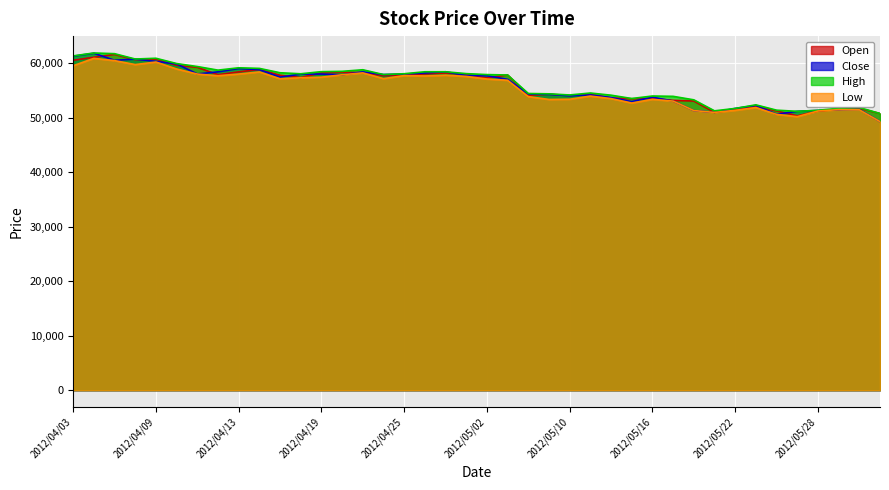

Reading right to left, extract all data points from this chart.

Open: 2012/05/31=50790	2012/05/30=51750	2012/05/29=51550	2012/05/28=51250	2012/05/25=50360	2012/05/24=51270	2012/05/23=52070	2012/05/22=51520	2012/05/21=50990	2012/05/18=53080	2012/05/17=53200	2012/05/16=53540	2012/05/15=53500	2012/05/14=53640	2012/05/11=54310	2012/05/10=54100	2012/05/09=54330	2012/05/08=54120	2012/05/07=57860	2012/05/02=57320	2012/05/01=57940	2012/04/27=58220	2012/04/26=58060	2012/04/25=57870	2012/04/24=57710	2012/04/23=58310	2012/04/20=58360	2012/04/19=58250	2012/04/18=57390	2012/04/17=57810	2012/04/16=58880	2012/04/13=58430	2012/04/12=57910	2012/04/11=59270	2012/04/10=59630	2012/04/09=60760	2012/04/06=60670	2012/04/05=61630	2012/04/04=61110	2012/04/03=60560
Close: 2012/05/31=49300	2012/05/30=51540	2012/05/29=51500	2012/05/28=51350	2012/05/25=51190	2012/05/24=50650	2012/05/23=52270	2012/05/22=51720	2012/05/21=51000	2012/05/18=51330	2012/05/17=53070	2012/05/16=53780	2012/05/15=52970	2012/05/14=53720	2012/05/11=54200	2012/05/10=54040	2012/05/09=54300	2012/05/08=54360	2012/05/07=57060	2012/05/02=57720	2012/05/01=57770	2012/04/27=58450	2012/04/26=58230	2012/04/25=58030	2012/04/24=57940	2012/04/23=58430	2012/04/20=57900	2012/04/19=58030	2012/04/18=58020	2012/04/17=57460	2012/04/16=58840	2012/04/13=59040	2012/04/12=58440	2012/04/11=58050	2012/04/10=59890	2012/04/09=60360	2012/04/06=60770	2012/04/05=60560	2012/04/04=61850	2012/04/03=61310
High: 2012/05/31=50790	2012/05/30=51880	2012/05/29=51750	2012/05/28=51380	2012/05/25=51190	2012/05/24=51400	2012/05/23=52380	2012/05/22=51720	2012/05/21=51280	2012/05/18=53300	2012/05/17=53940	2012/05/16=54000	2012/05/15=53540	2012/05/14=54150	2012/05/11=54550	2012/05/10=54190	2012/05/09=54400	2012/05/08=54460	2012/05/07=57860	2012/05/02=57930	2012/05/01=58110	2012/04/27=58450	2012/04/26=58450	2012/04/25=58090	2012/04/24=57940	2012/04/23=58820	2012/04/20=58530	2012/04/19=58470	2012/04/18=58080	2012/04/17=58270	2012/04/16=59070	2012/04/13=59180	2012/04/12=58750	2012/04/11=59410	2012/04/10=59960	2012/04/09=60930	2012/04/06=60790	2012/04/05=61770	2012/04/04=61900	2012/04/03=61360
Low: 2012/05/31=49300	2012/05/30=51470	2012/05/29=51500	2012/05/28=51250	2012/05/25=50210	2012/05/24=50630	2012/05/23=51880	2012/05/22=51370	2012/05/21=50990	2012/05/18=51330	2012/05/17=53070	2012/05/16=53390	2012/05/15=52710	2012/05/14=53530	2012/05/11=53990	2012/05/10=53410	2012/05/09=53370	2012/05/08=53890	2012/05/07=56890	2012/05/02=57120	2012/05/01=57600	2012/04/27=57820	2012/04/26=57680	2012/04/25=57750	2012/04/24=57190	2012/04/23=58250	2012/04/20=57900	2012/04/19=57460	2012/04/18=57350	2012/04/17=57170	2012/04/16=58420	2012/04/13=58030	2012/04/12=57720	2012/04/11=58030	2012/04/10=58960	2012/04/09=60240	2012/04/06=59770	2012/04/05=60500	2012/04/04=60910	2012/04/03=59560